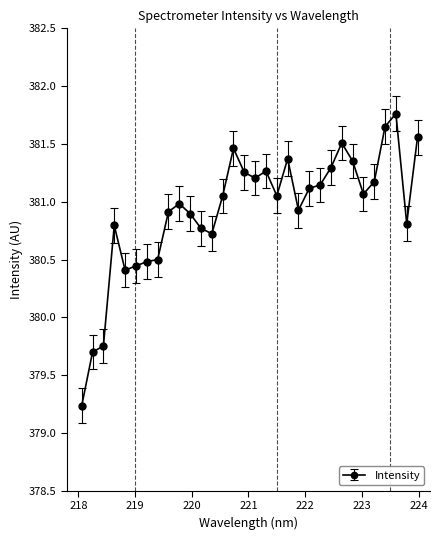

Is this an area chart (filled region under the line)?

No